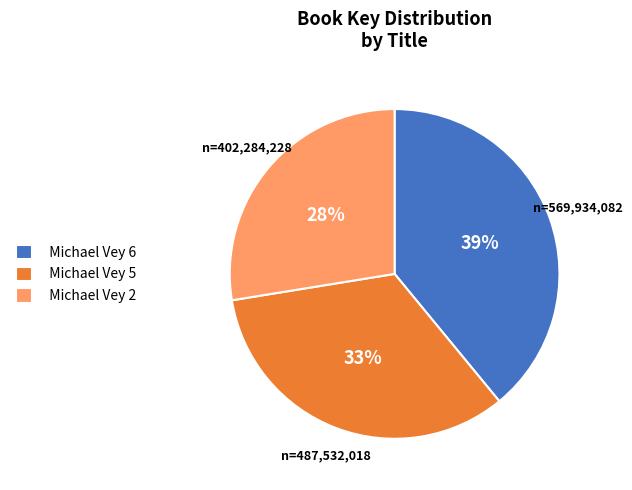

How many slices are in this pie chart?

3